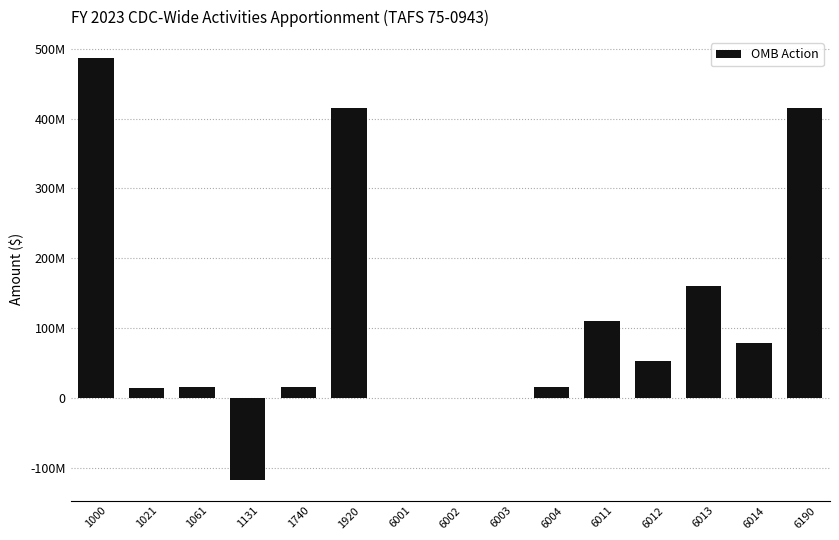

Count the number of categories in the chart.

15